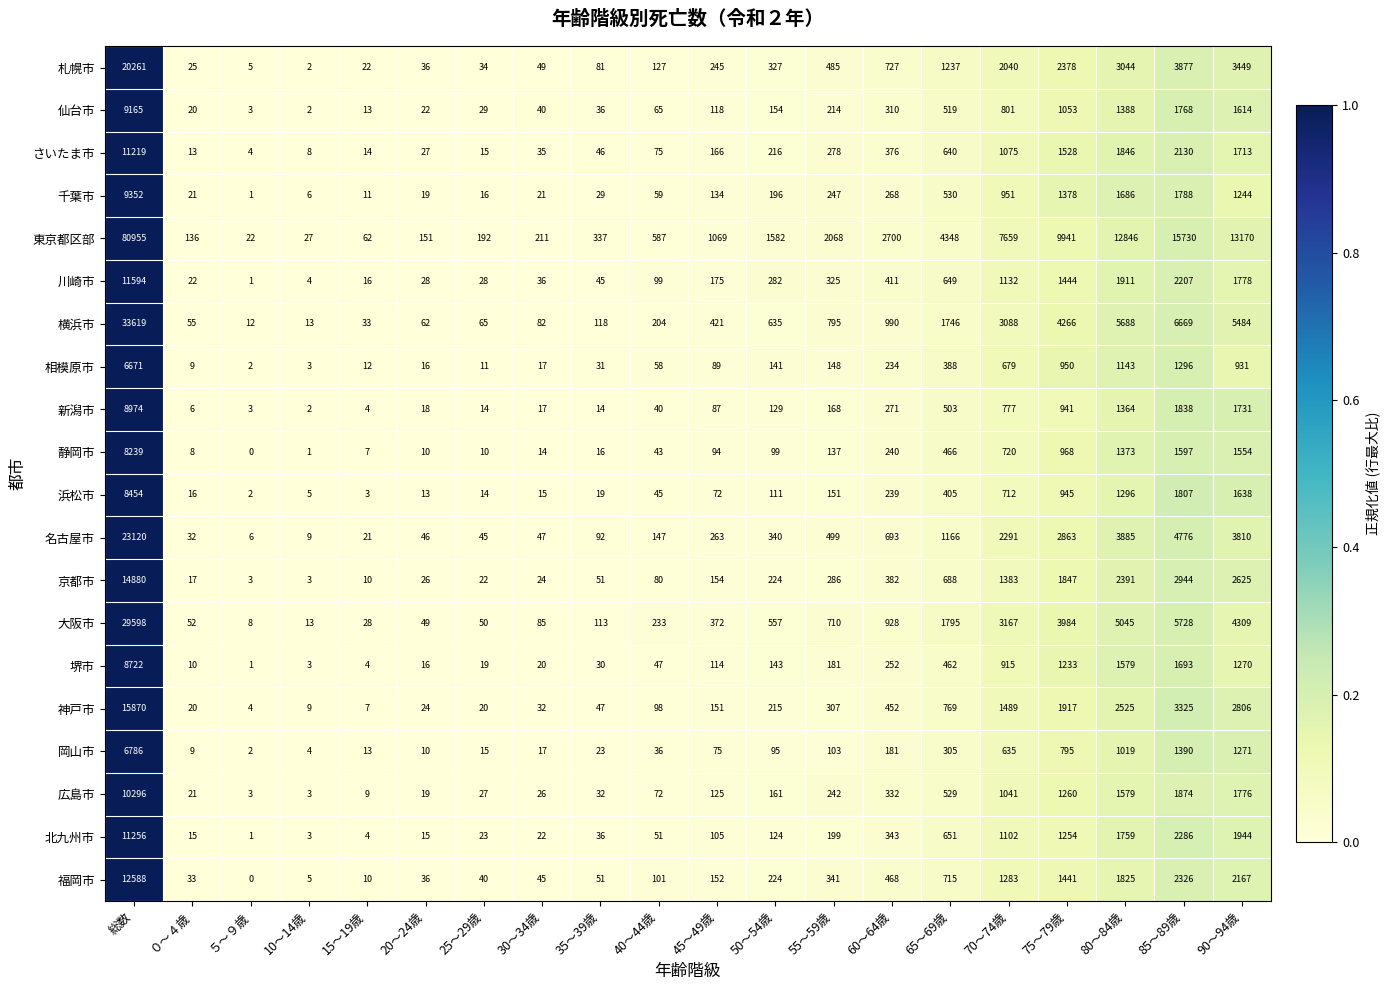

Between ０～４歳 and 35～39歳, which series saw the biggest shift?

東京都区部